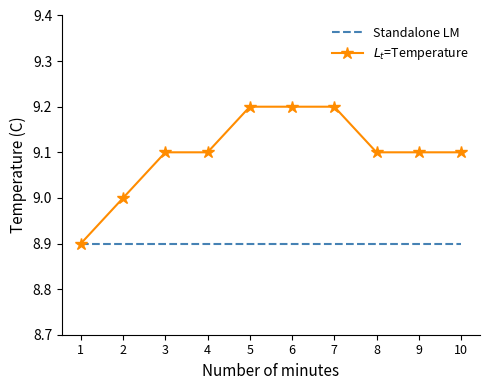

The value of Standalone LM at 3 is 8.9. True or false?

True